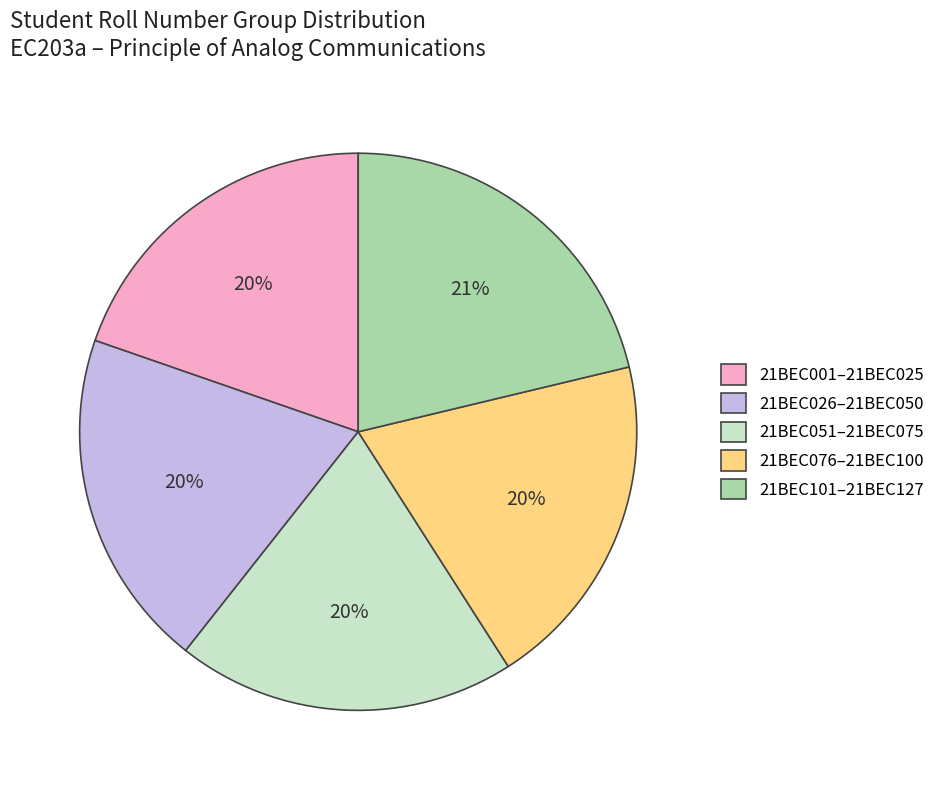

Which slice is the largest?

21BEC101–21BEC127